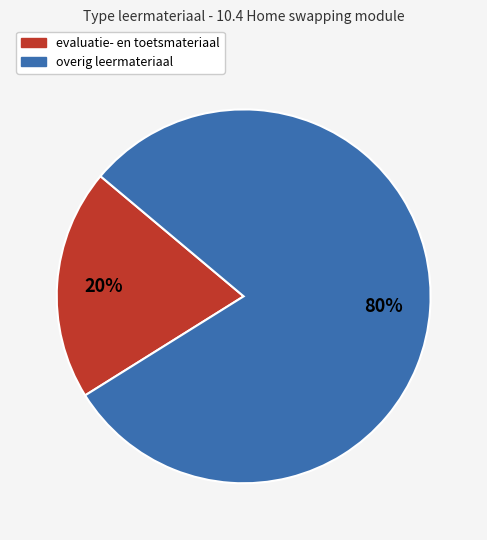

Is there a majority slice in this chart?

Yes